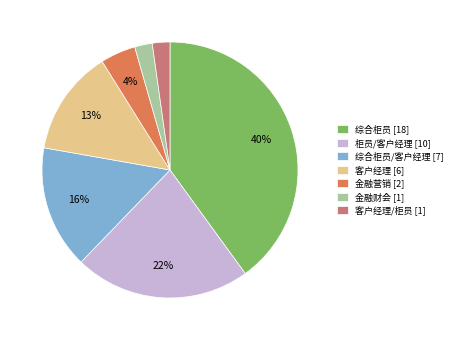

To the nearest percent, what portion does 金融财会 [1] represent?

2%